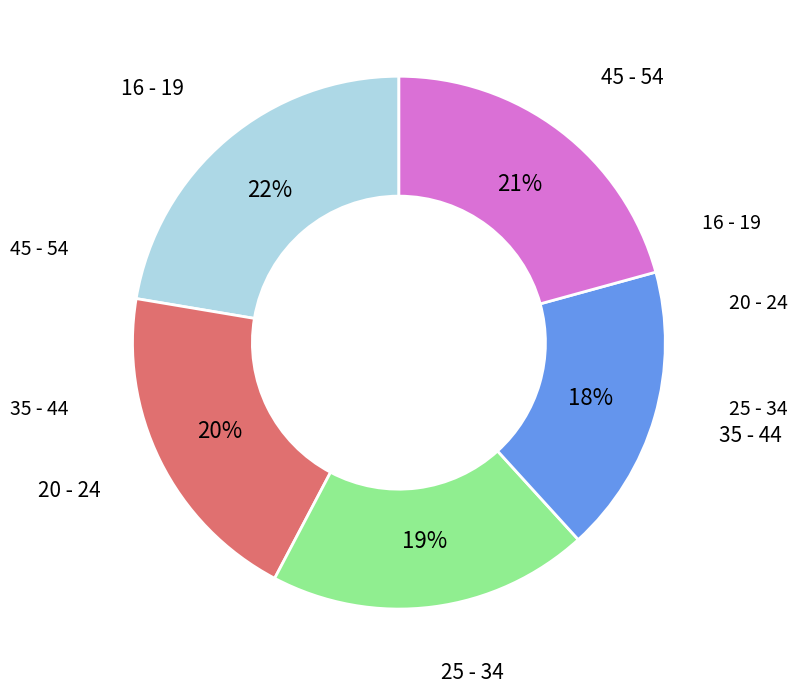

Count the number of slices in the pie.

5